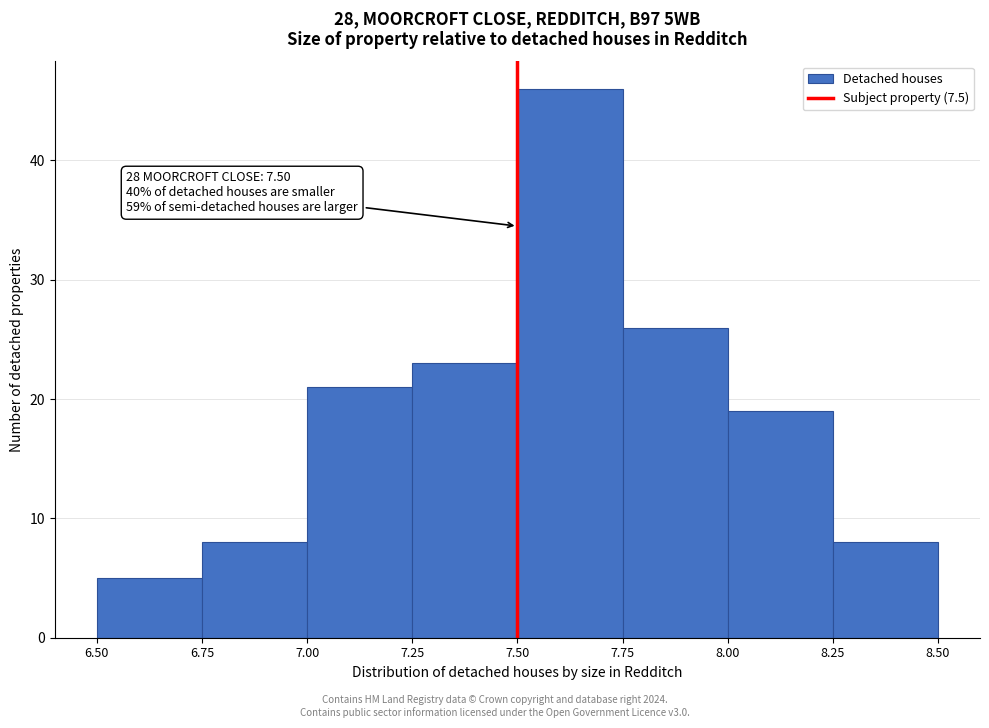

Over which range of the x-axis is the bar tallest?

7.50 to 7.75